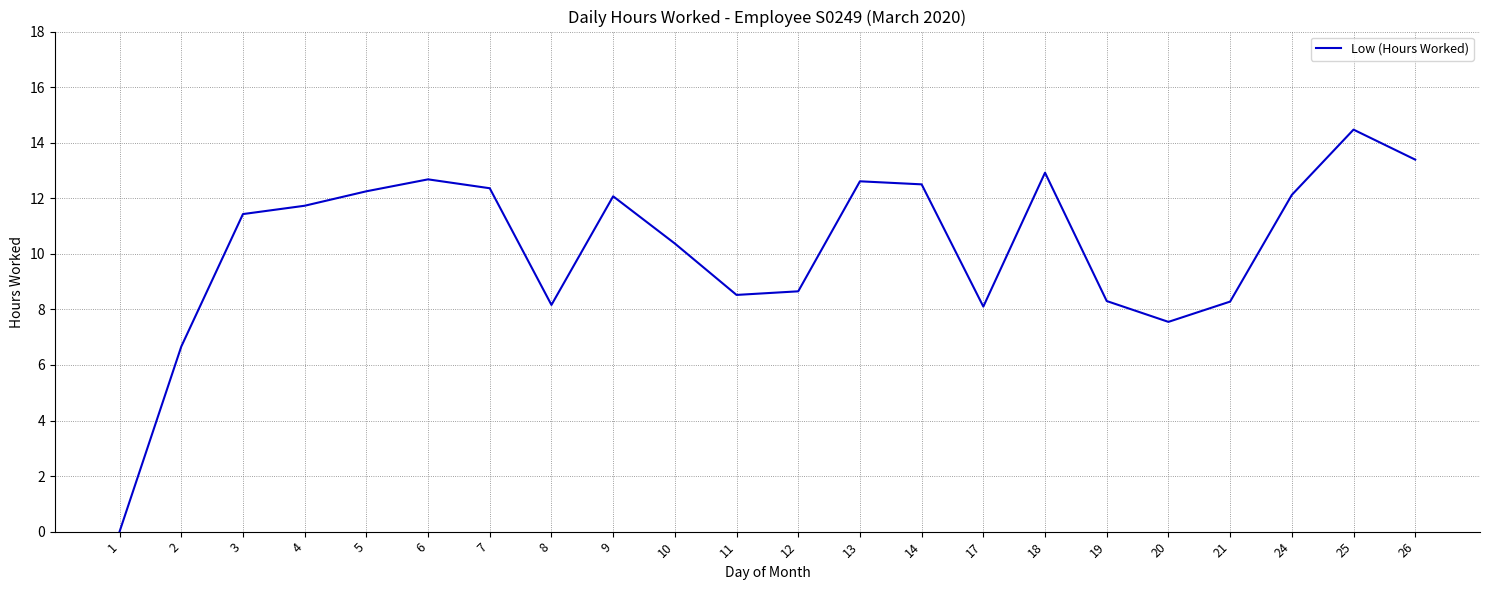

What is the maximum value shown in the chart?

14.5